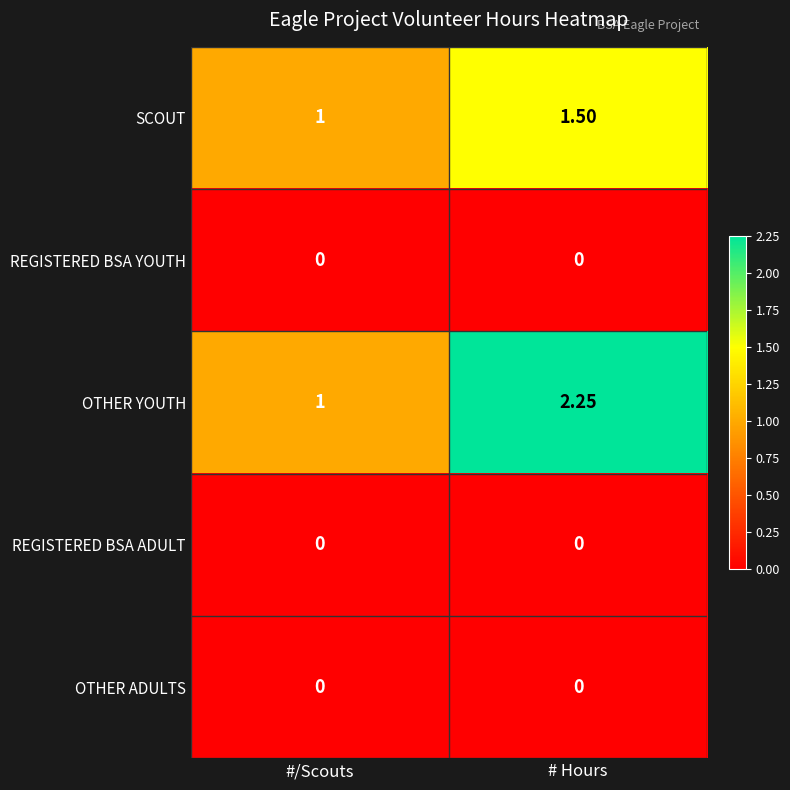

Which series has the widest spread of values?

OTHER YOUTH